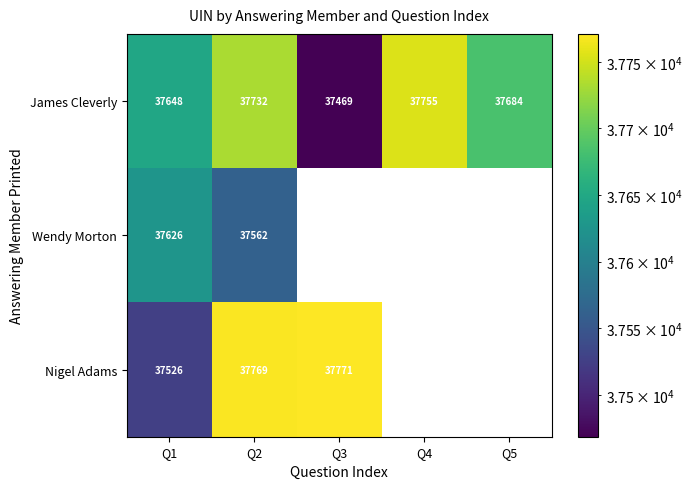

What is the difference between the second highest and minimum values in the James Cleverly series?

263